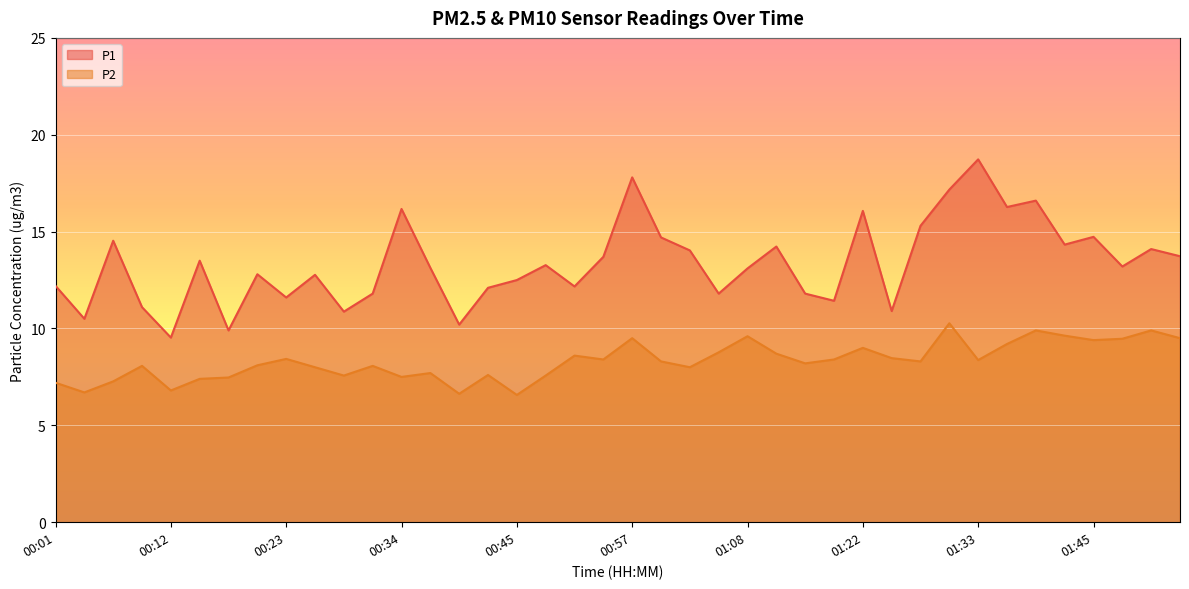

At which category does the chart reach its peak across all series?

01:33